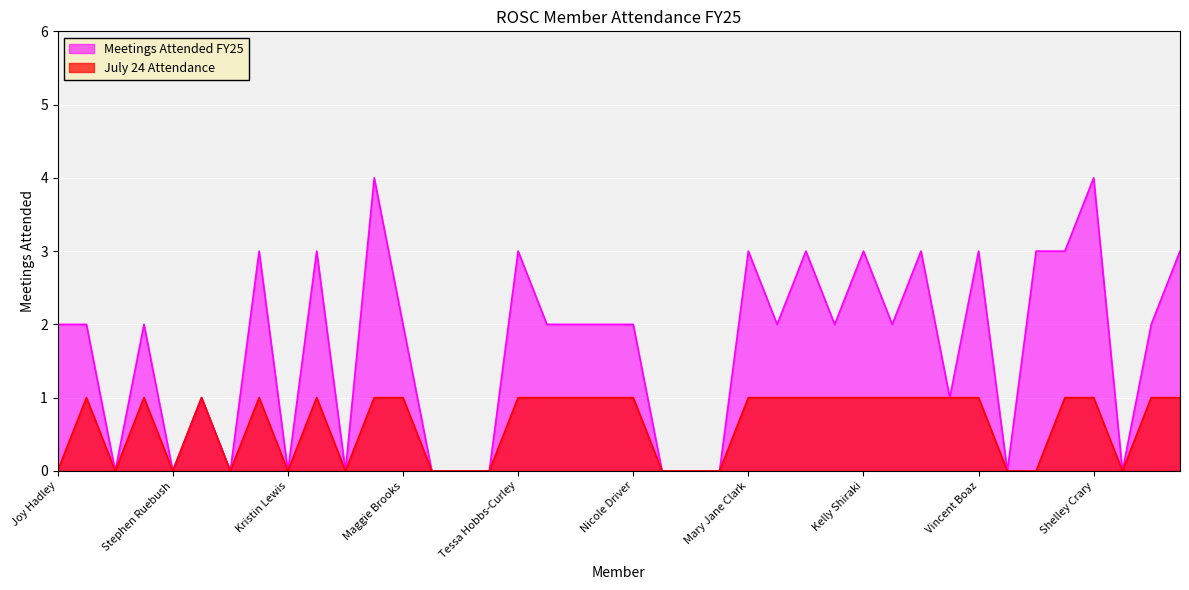

Rank the categories by July 24 Attendance value from highest to lowest.

Sue Tisdale, Kate Mallory, James Gatti, Sally Vigezzi, Micah Garnett, Chris Schaffner, Maggie Brooks, Tessa Hobbs-Curley, Deb Moeller, Tonya Davis, Amber Clark, Nicole Driver, Mary Jane Clark, Melissa Calhoun, Alissa Thorne, Randee Nance, Kelly Shiraki, Mandy Kreps, Lindsey Larson, Matt Haslam, Vincent Boaz, Shannon McKee, Shelley Crary, Jolene Whisler, Misty Brewer, Joy Hadley, Lisa Walters, Stephen Ruebush, Michael Inman, Kristin Lewis, Carla Bishop, Miranda Lambert, Christine Nicholson, Chris Rabe, Samantha Farmer, Mandy Schmidt, Robert Bryant, Vivian Couer, Paul Larson, Sherry Bliss